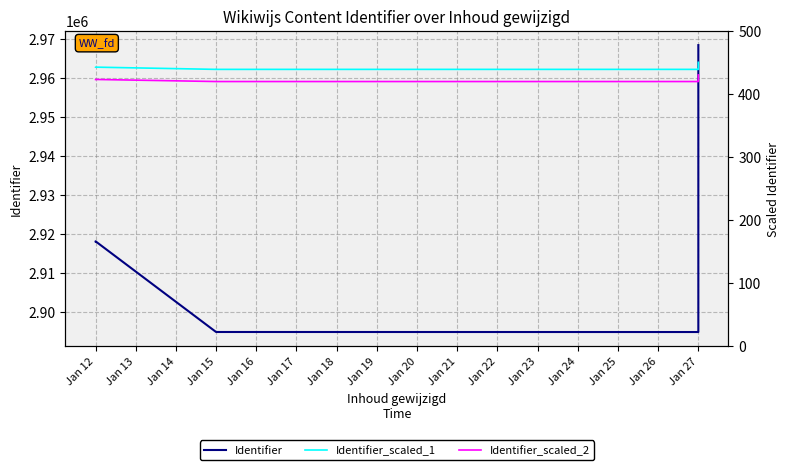

What is the greatest value displayed?

2968453.0